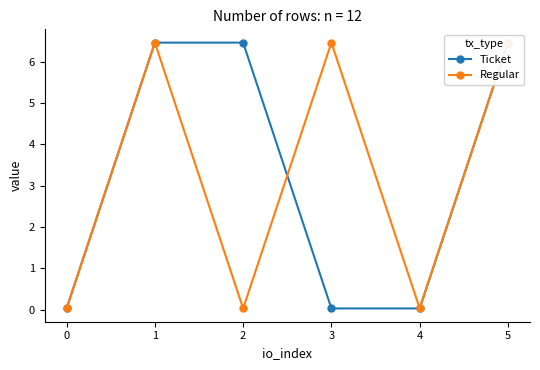

How many data points in Regular are less than 6?

3